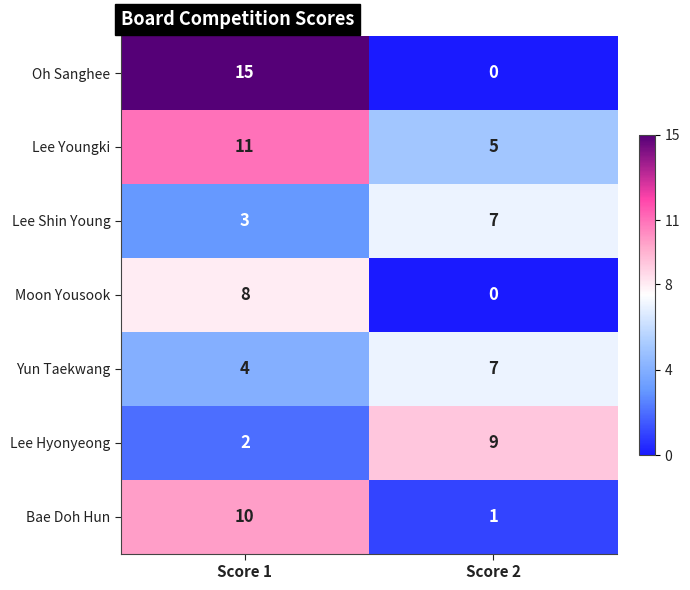

Rank the series at Score 1 from lowest to highest value.

Lee Hyonyeong, Lee Shin Young, Yun Taekwang, Moon Yousook, Bae Doh Hun, Lee Youngki, Oh Sanghee